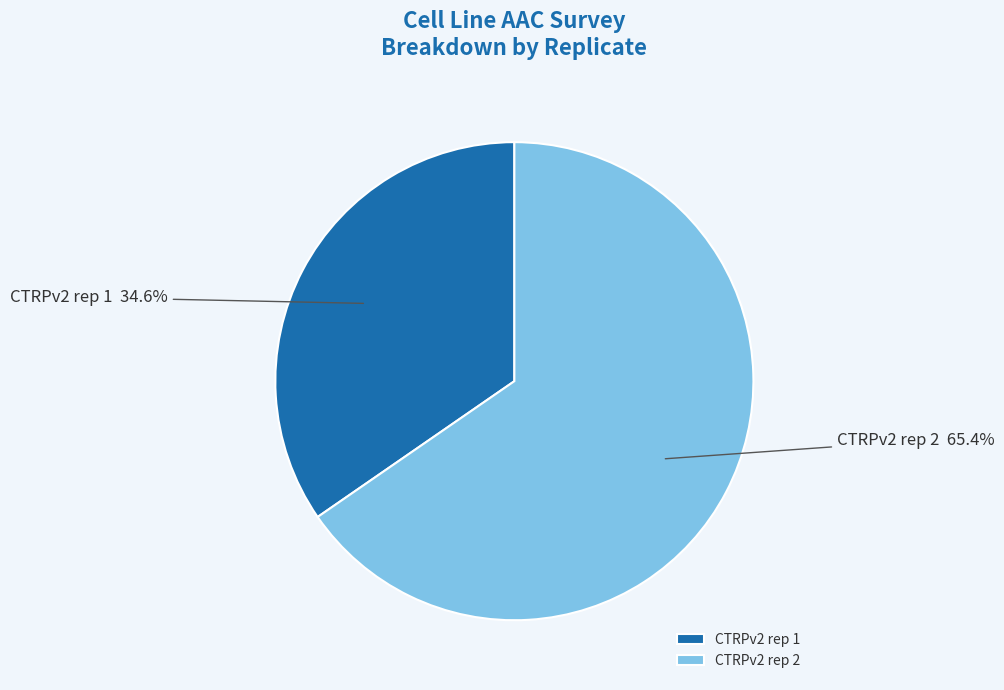

Do CTRPv2 rep 1 and CTRPv2 rep 2 together represent more than half of the pie?

Yes